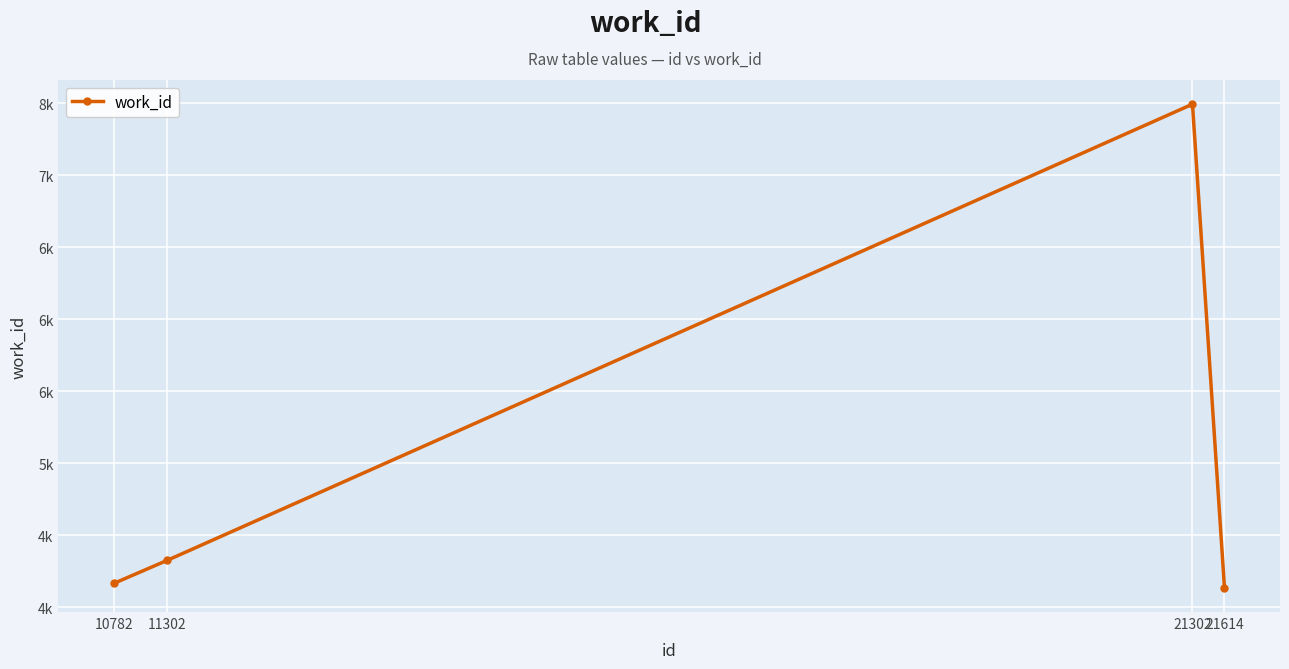

What is the difference between the values at 21614 and 10782?

31